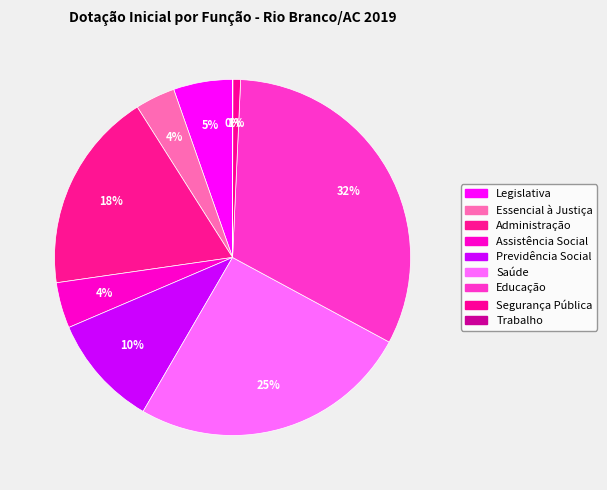

To the nearest percent, what is the difference between the Legislativa and Trabalho slice percentages?

5%